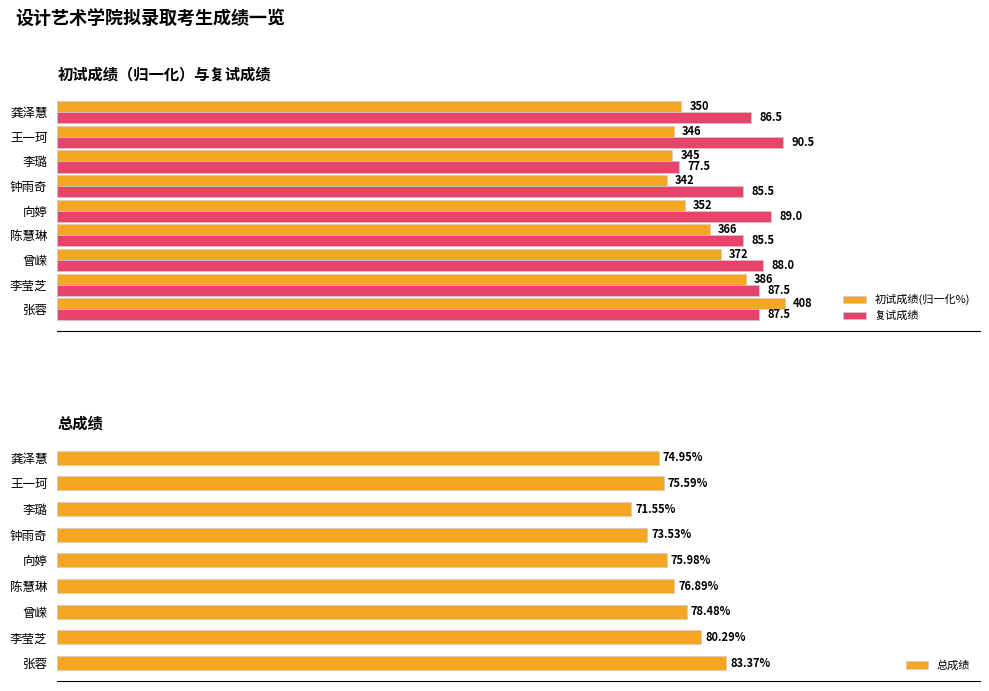

Reading left to right, what are all the values shown in this chart?

初试成绩(归一化%): 90.7	85.8	82.7	81.3	78.2	76.0	76.7	76.9	77.8
复试成绩: 87.5	87.5	88.0	85.5	89.0	85.5	77.5	90.5	86.5
总成绩: 83.4	80.3	78.5	76.9	76.0	73.5	71.5	75.6	75.0